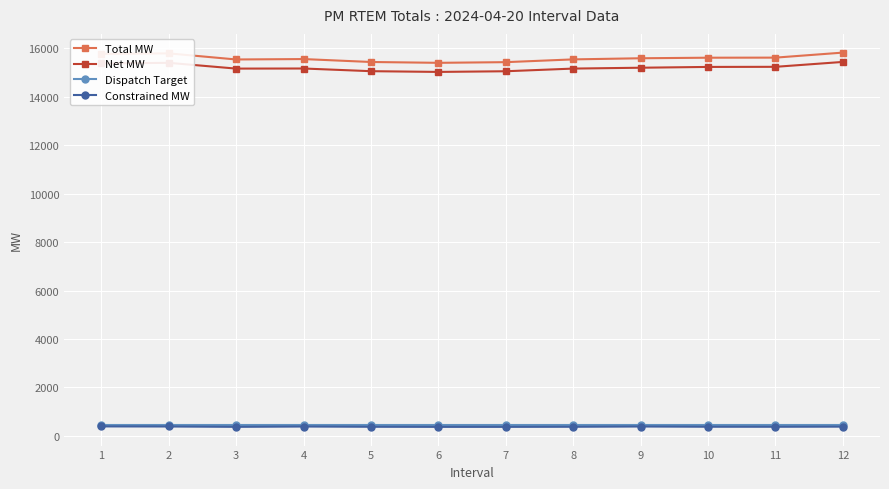

True or false: Total MW has more than 1 interior local peaks.

True